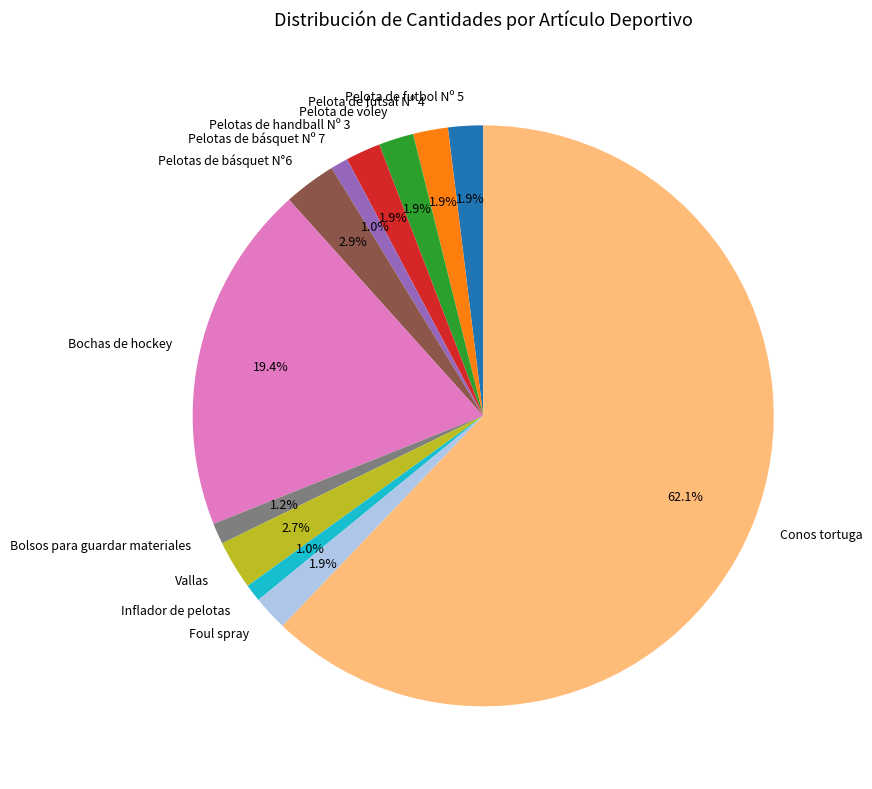

How many slices are in this pie chart?

12